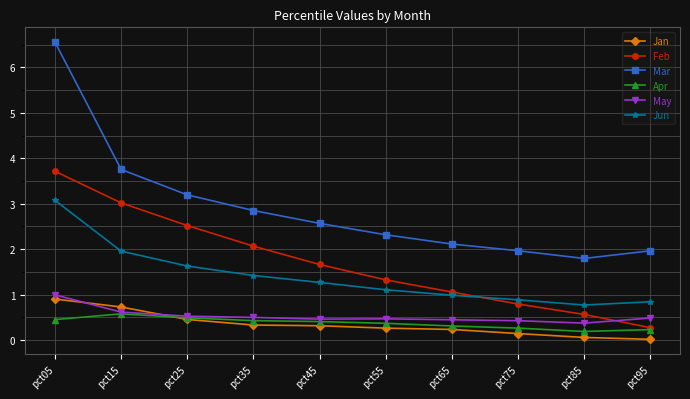

What is the average value of the Jan series?

0.3